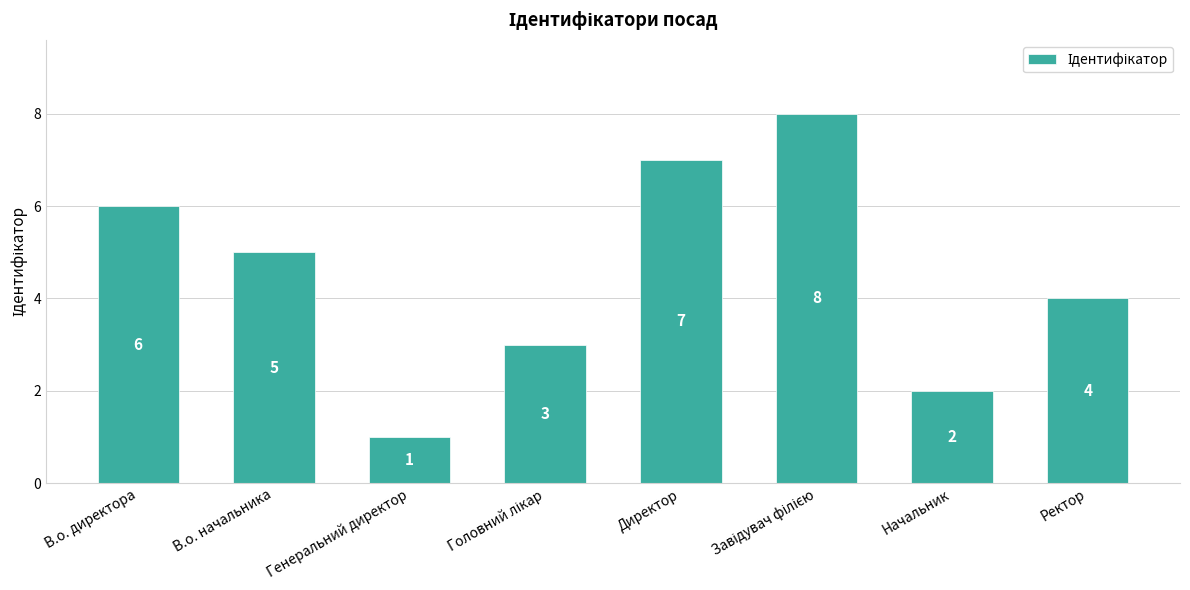

What is the sum of the values at В.о. начальника and Ректор?

9